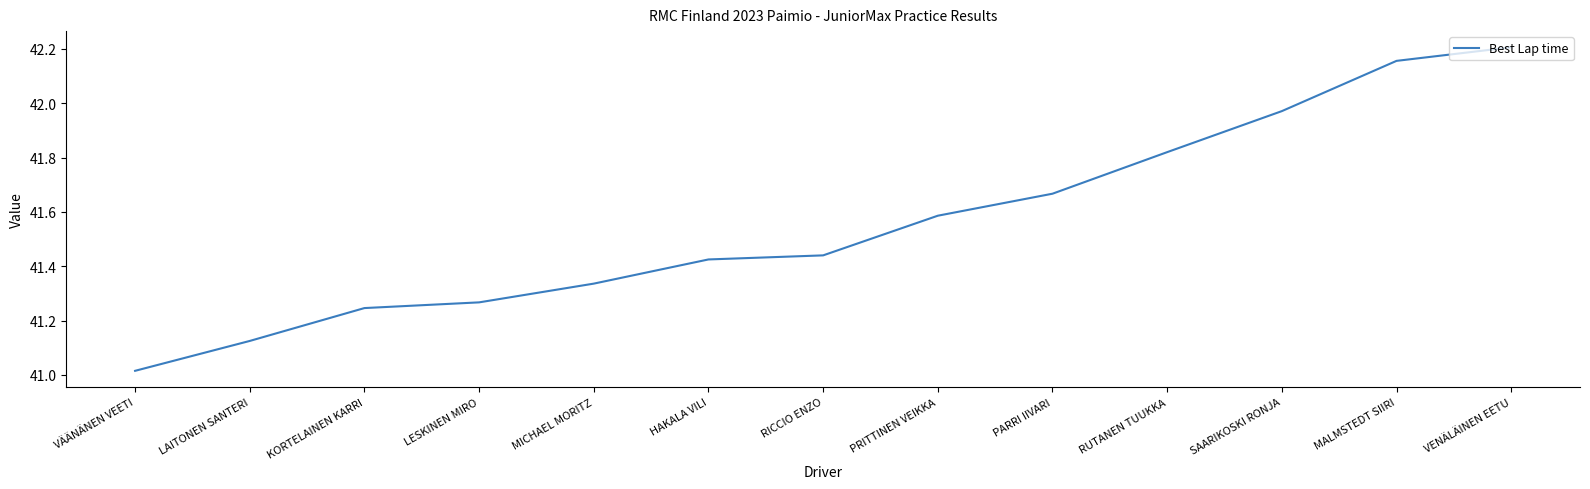

The value at LESKINEN MIRO is 67.5. True or false?

False